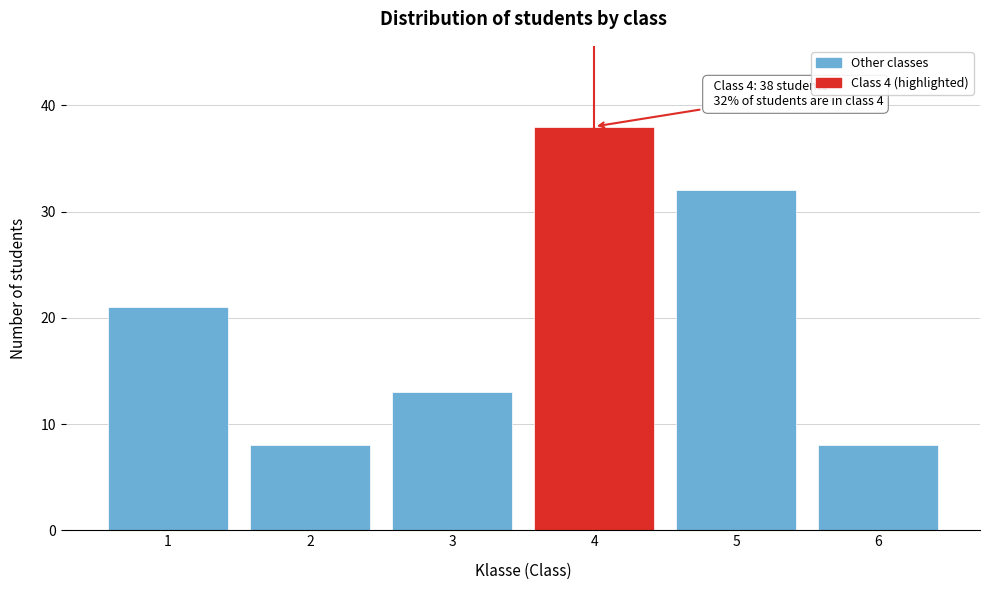

Reading right to left, transcribe all the data shown in this chart.

6=8	5=32	4=38	3=13	2=8	1=21